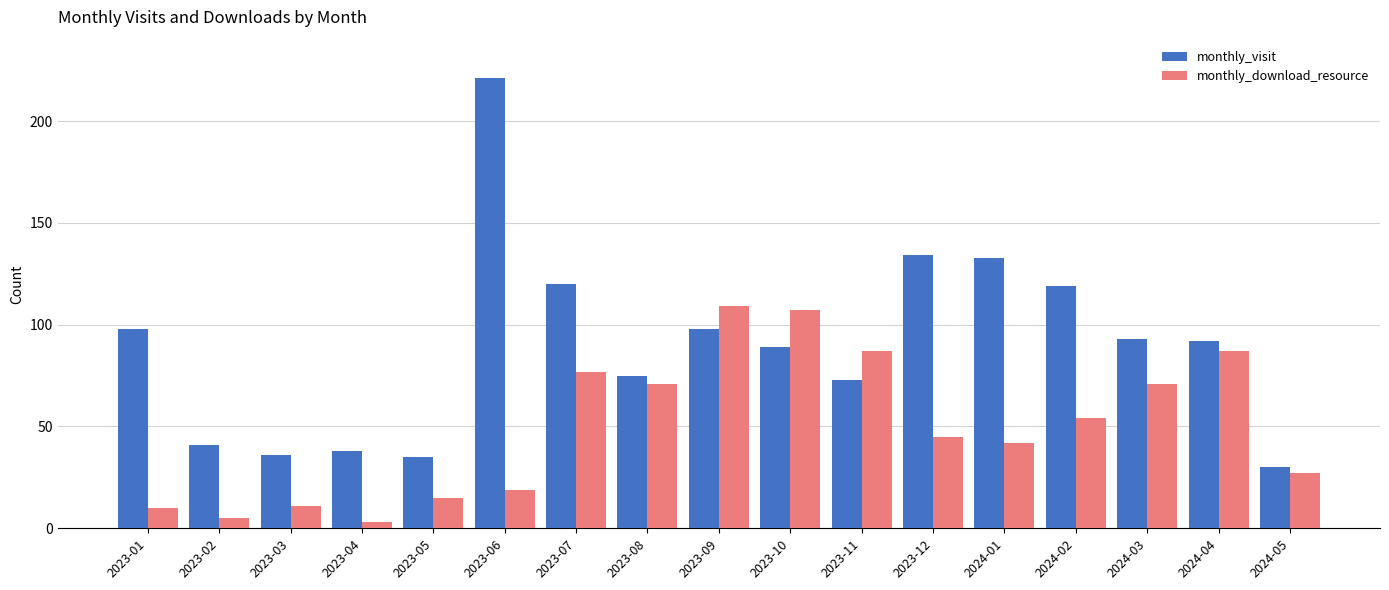

Reading left to right, what are all the values shown in this chart?

monthly_visit: 98	41	36	38	35	221	120	75	98	89	73	134	133	119	93	92	30
monthly_download_resource: 10	5	11	3	15	19	77	71	109	107	87	45	42	54	71	87	27